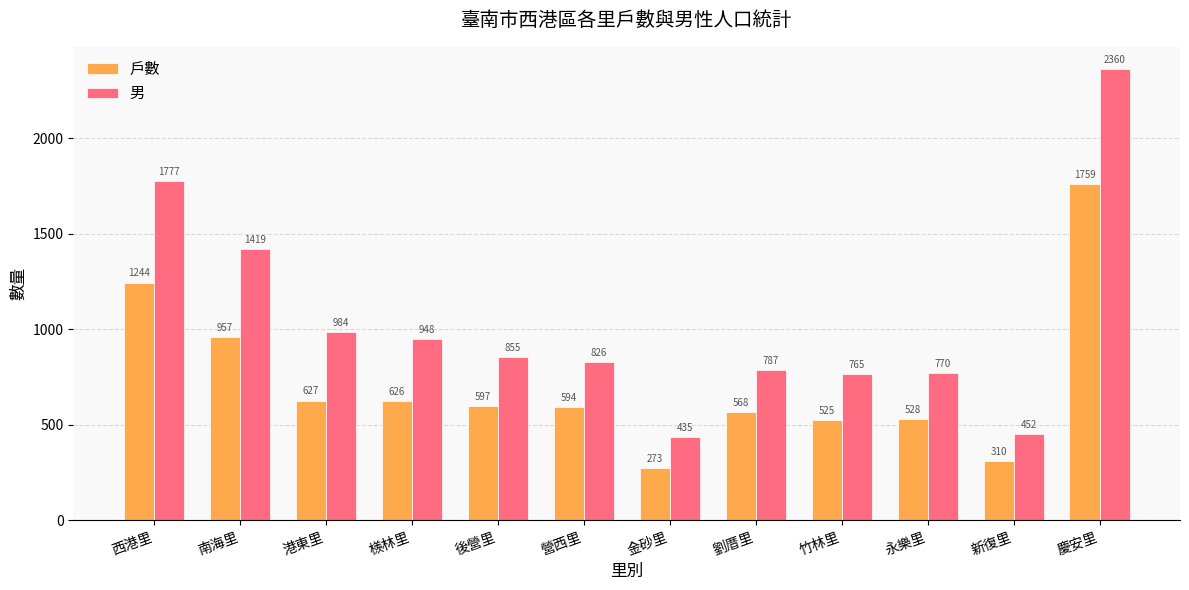

Is it true that 戶數 equals 594 at 營西里?

True